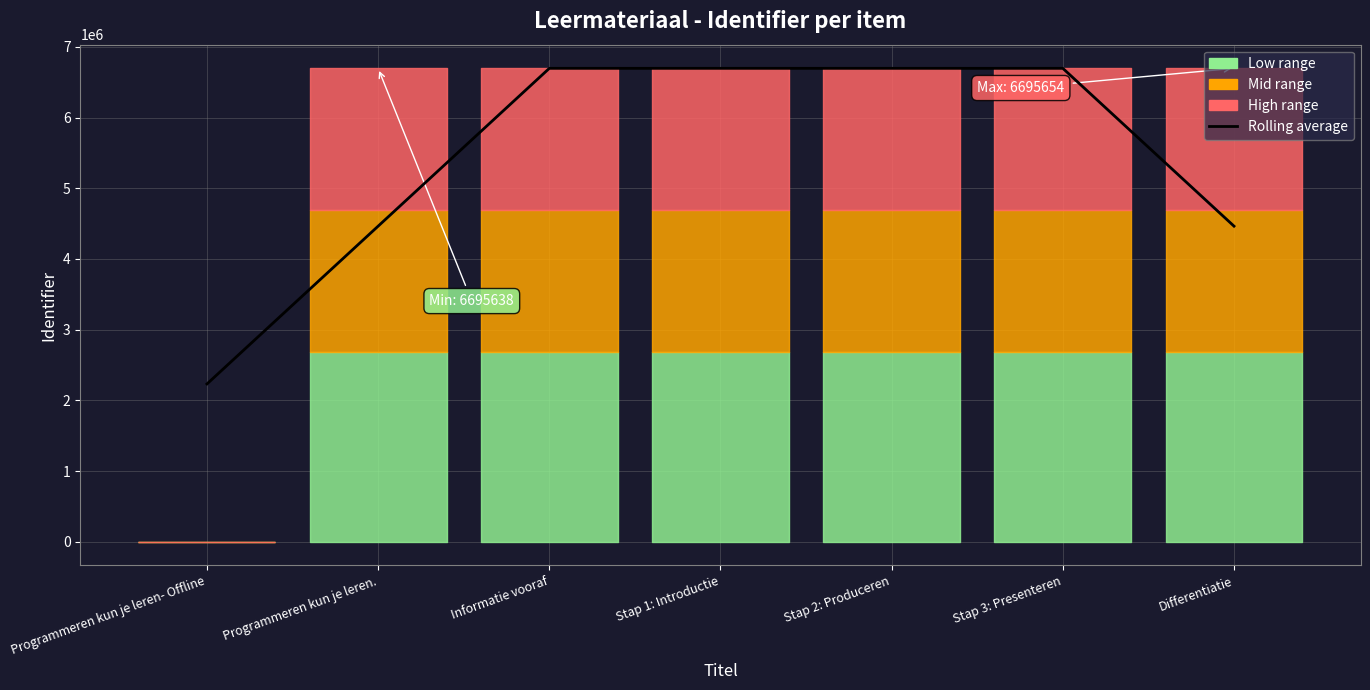

What is the difference between the maximum and minimum values?

4463772.7